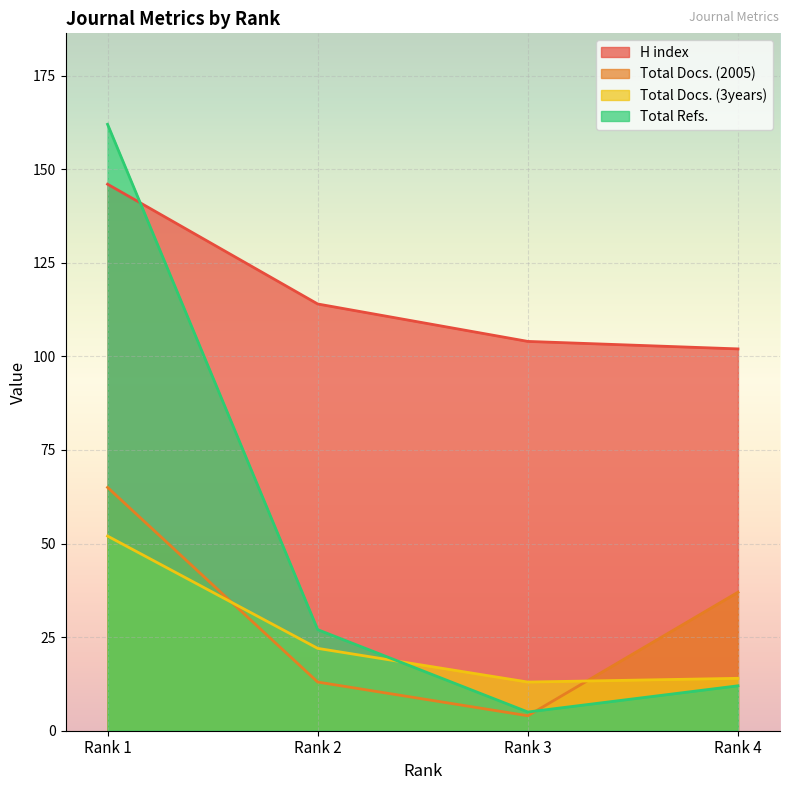

What is the value of the H index point at the 2nd from the left?

114